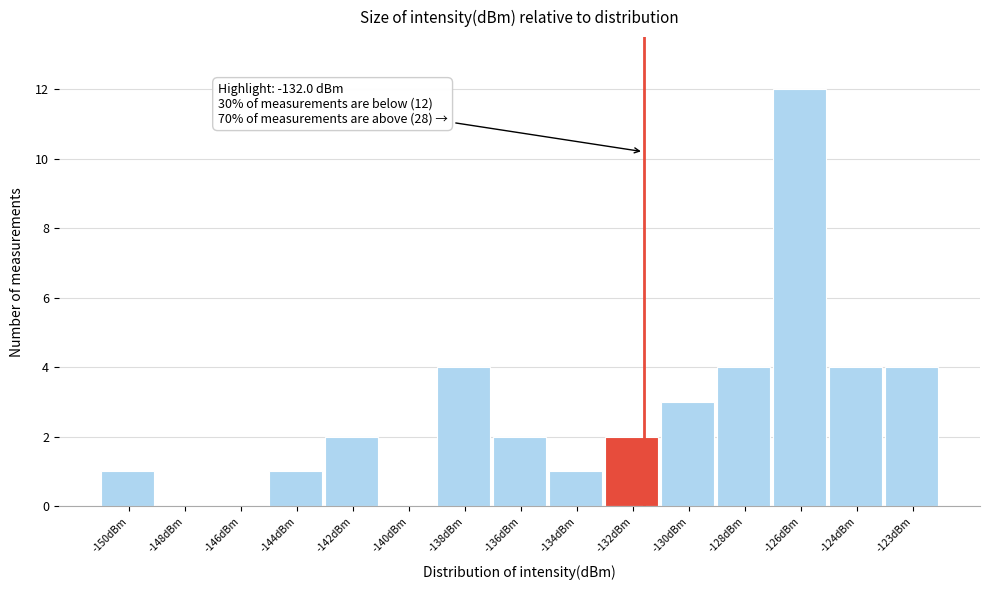

Reading right to left, what are all the values shown in this chart?

-123dBm=4	-124dBm=4	-126dBm=12	-128dBm=4	-130dBm=3	-132dBm=2	-134dBm=1	-136dBm=2	-138dBm=4	-140dBm=0	-142dBm=2	-144dBm=1	-146dBm=0	-148dBm=0	-150dBm=1